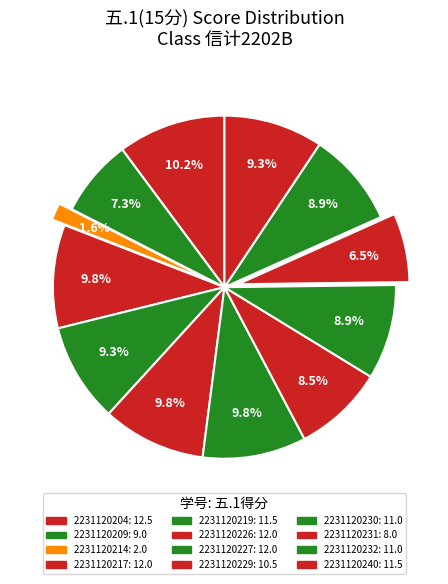

What percentage do 2231120227 and 2231120232 together represent?

18.7%